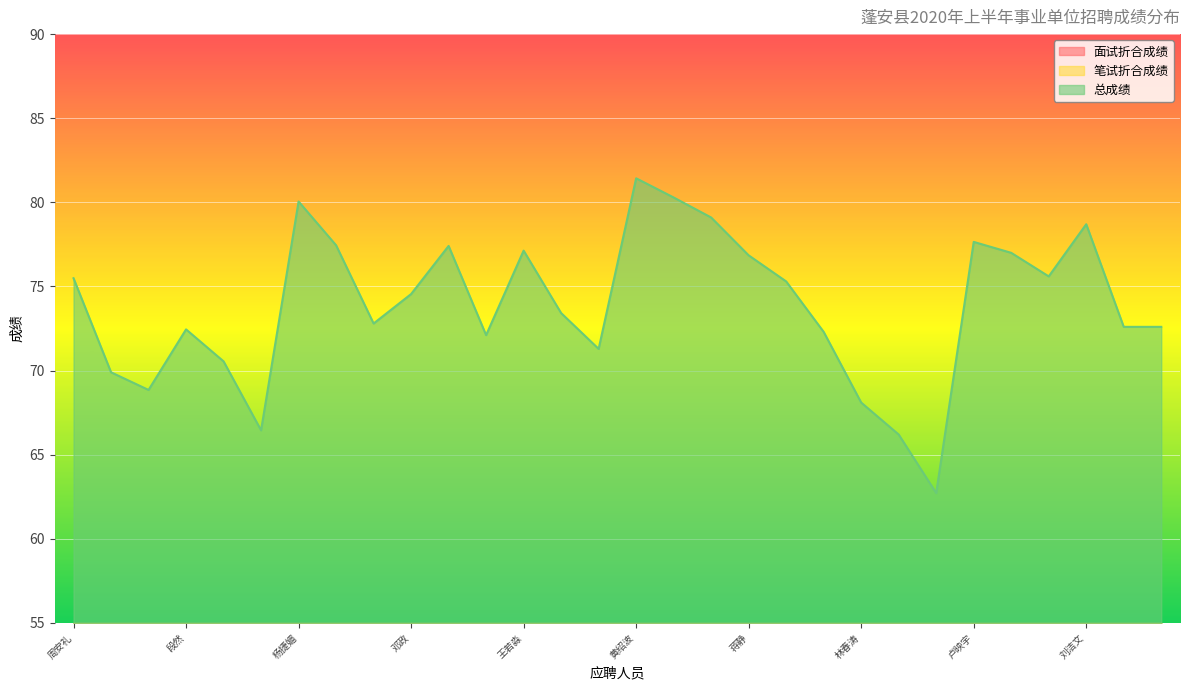

Reading left to right, transcribe all the data shown in this chart.

面试折合成绩: 周安礼=43.0	吴迪=39.4	尤英=41.4	段然=41.0	陈应军=39.5	林丹凤=39.0	杨捷媚=41.0	唐朝宏=40.5	徐蕾=38.3	邓政=40.0	范惠敏=42.9	母凤岚=40.6	王若淼=42.1	唐佳=40.4	王晶=38.8	黄绍波=41.9	杨豪=41.8	赵雨豪=41.1	蒋静=41.4	蔡瑶=39.8	王杰=40.3	林春涛=38.1	唐子淳=40.7	陶海兰=39.2	卢映宇=41.6	陈帅=41.5	邓岚之=41.6	刘洁文=42.2	夏雨婷=41.1	刘淄菱=41.1
笔试折合成绩: 周安礼=32.5	吴迪=30.5	尤英=27.5	段然=31.5	陈应军=31.0	林丹凤=27.5	杨捷媚=39.0	唐朝宏=37.0	徐蕾=34.5	邓政=34.5	范惠敏=34.5	母凤岚=31.5	王若淼=35.0	唐佳=33.0	王晶=32.5	黄绍波=39.5	杨豪=38.5	赵雨豪=38.0	蒋静=35.5	蔡瑶=35.5	王杰=32.0	林春涛=30.0	唐子淳=25.5	陶海兰=23.5	卢映宇=36.0	陈帅=35.5	邓岚之=34.0	刘洁文=36.5	夏雨婷=31.5	刘淄菱=31.5
总成绩: 周安礼=75.5	吴迪=69.9	尤英=68.8	段然=72.5	陈应军=70.5	林丹凤=66.5	杨捷媚=80.0	唐朝宏=77.5	徐蕾=72.8	邓政=74.5	范惠敏=77.4	母凤岚=72.1	王若淼=77.1	唐佳=73.4	王晶=71.3	黄绍波=81.4	杨豪=80.3	赵雨豪=79.1	蒋静=76.8	蔡瑶=75.3	王杰=72.3	林春涛=68.1	唐子淳=66.2	陶海兰=62.7	卢映宇=77.7	陈帅=77.0	邓岚之=75.6	刘洁文=78.7	夏雨婷=72.6	刘淄菱=72.6